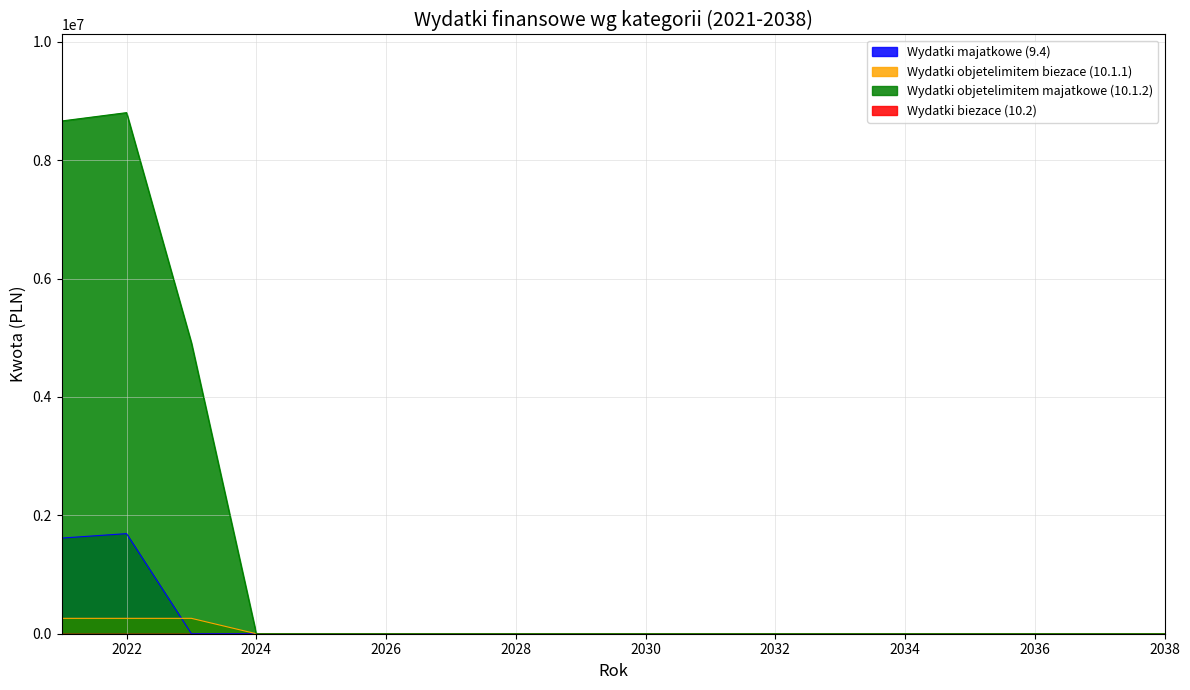

True or false: Wydatki majatkowe (9.4) and Wydatki objetelimitem biezace (10.1.1) cross at least once.

True